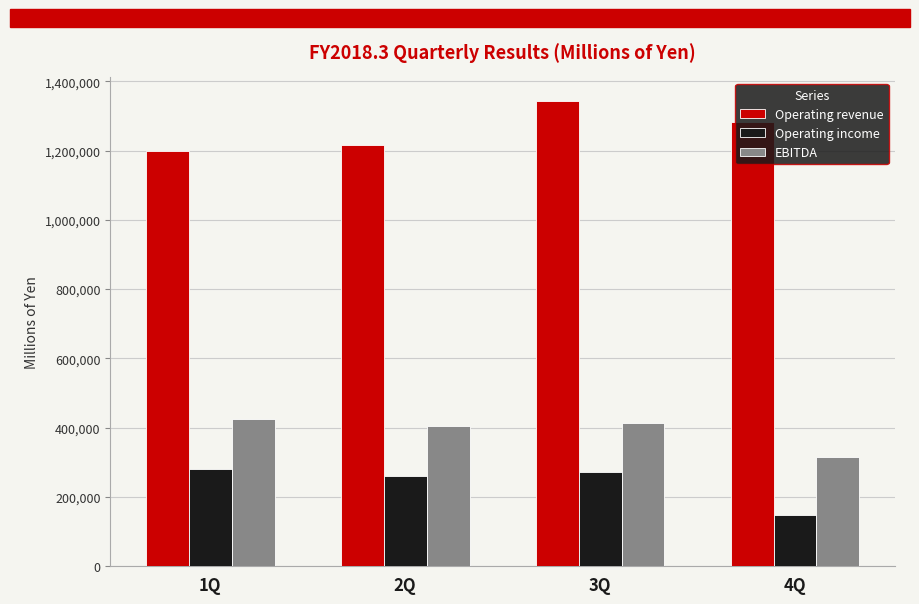

How many distinct data groups are displayed?

3